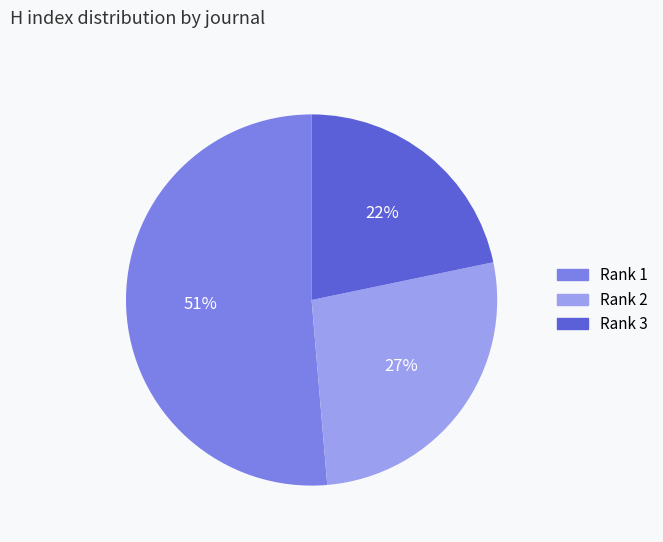

To the nearest percent, what is the average slice percentage?

33%